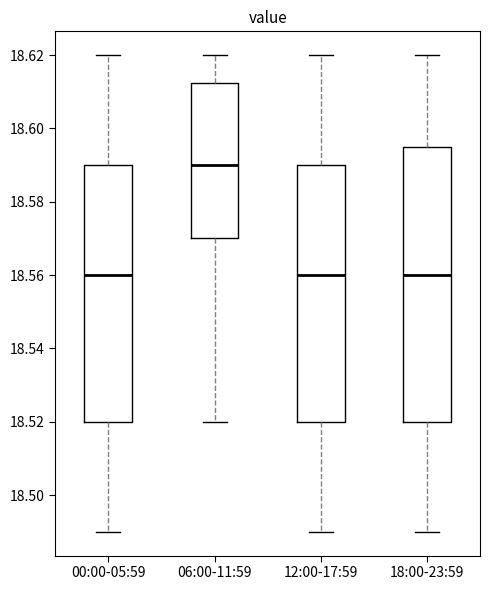

Reading left to right, read every box against the y-axis: the position of its median line, the range the box covers, and the ends of its whiskers. The values are not printed on the chart, so give them approximately, as read against the axis.

00:00-05:59: median 18.560, box 18.520 to 18.590, whiskers 18.490 to 18.620
06:00-11:59: median 18.590, box 18.570 to 18.612, whiskers 18.520 to 18.620
12:00-17:59: median 18.560, box 18.520 to 18.590, whiskers 18.490 to 18.620
18:00-23:59: median 18.560, box 18.520 to 18.596, whiskers 18.490 to 18.620